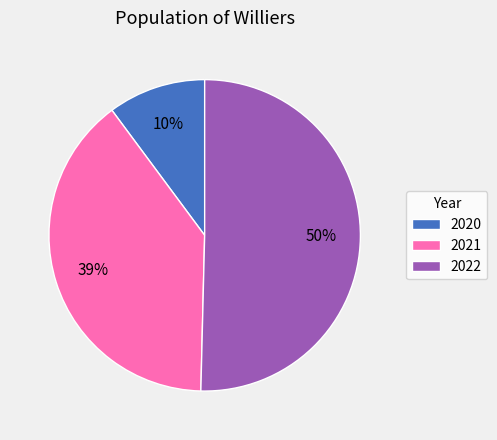

Does 2020 account for over 50% of the chart?

No